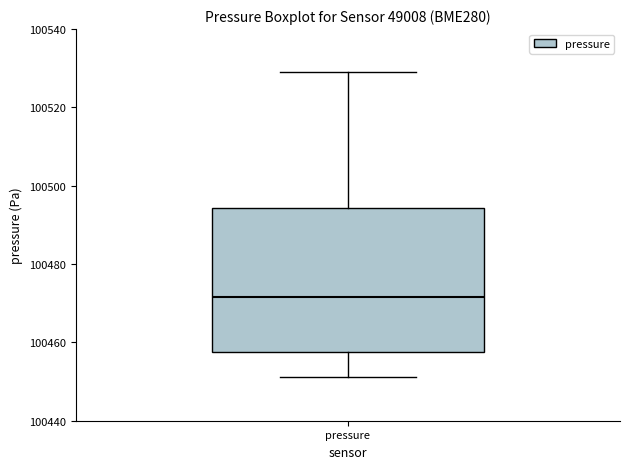

Transcribe this box plot: give where the median line is, the range the box spans, and where the two whiskers end, as read against the y-axis. The values are not printed on the chart, so give them approximately, as read against the axis.

median 100472, box 100458 to 100494, whiskers 100452 to 100530